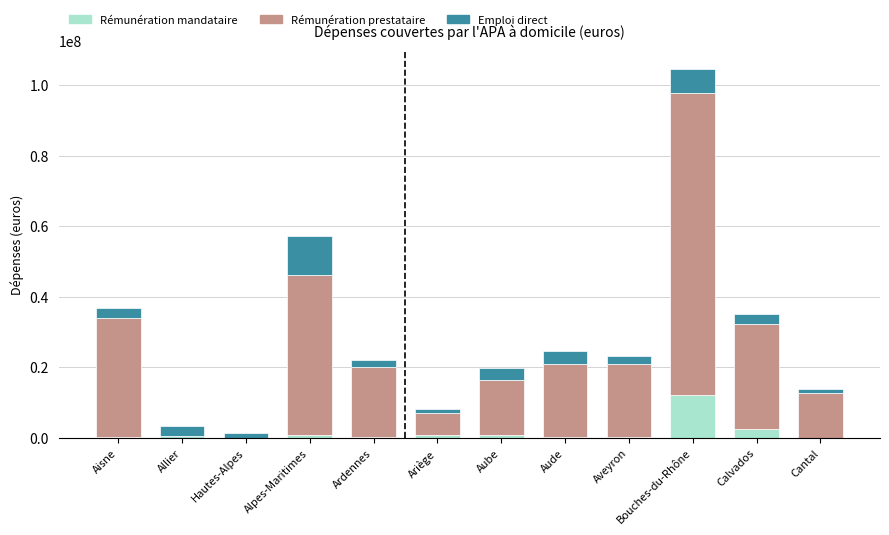

Are the bars grouped side by side (vs. stacked)?

No